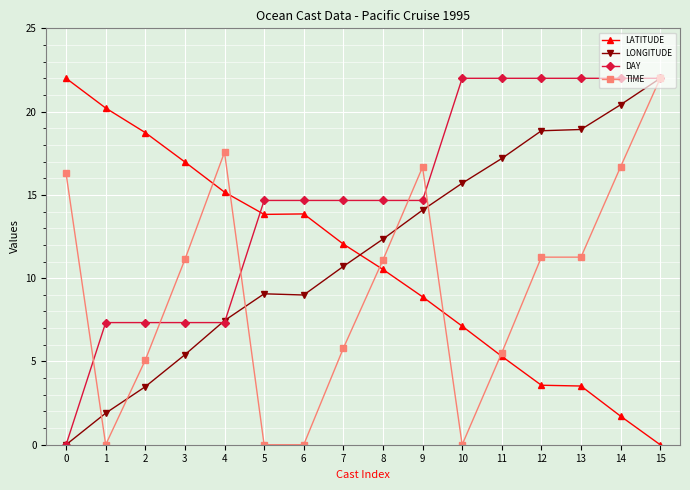

Which series changed the most between 7 and 9?

TIME